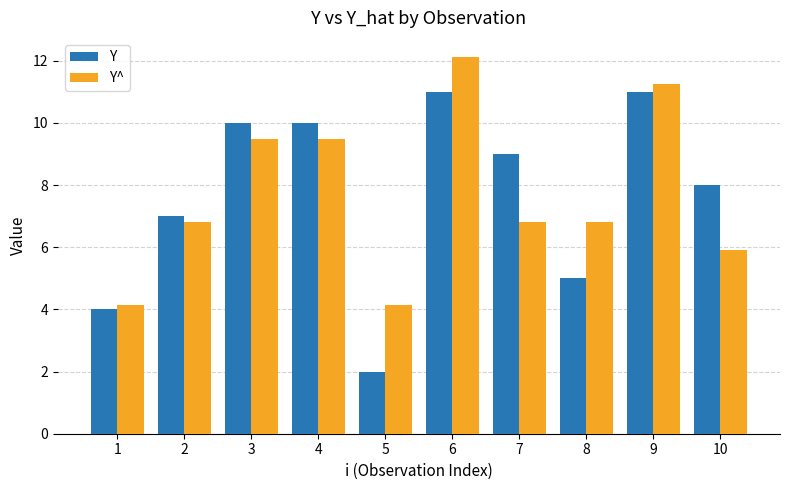

What is the difference between the maximum and second lowest values in the Y^ series?

8.0